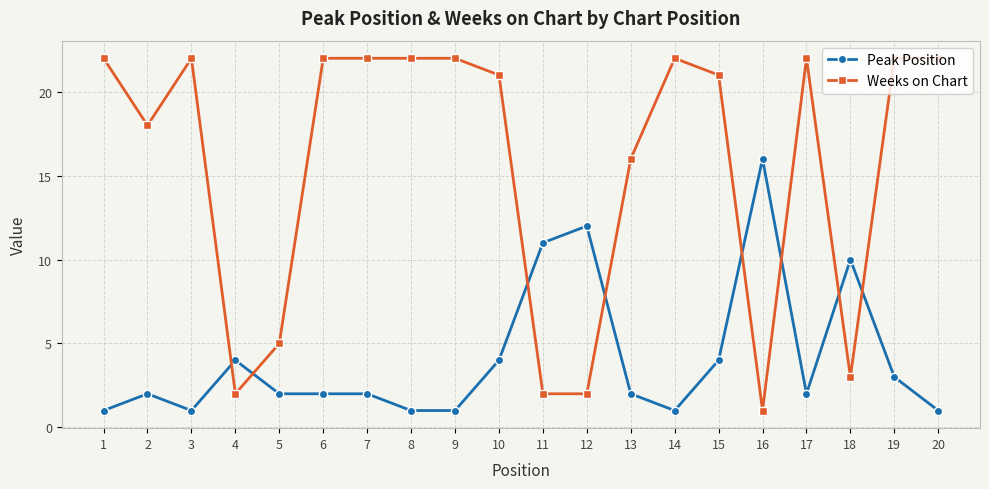

At 12, list the series in order from largest to smallest.

Peak Position, Weeks on Chart